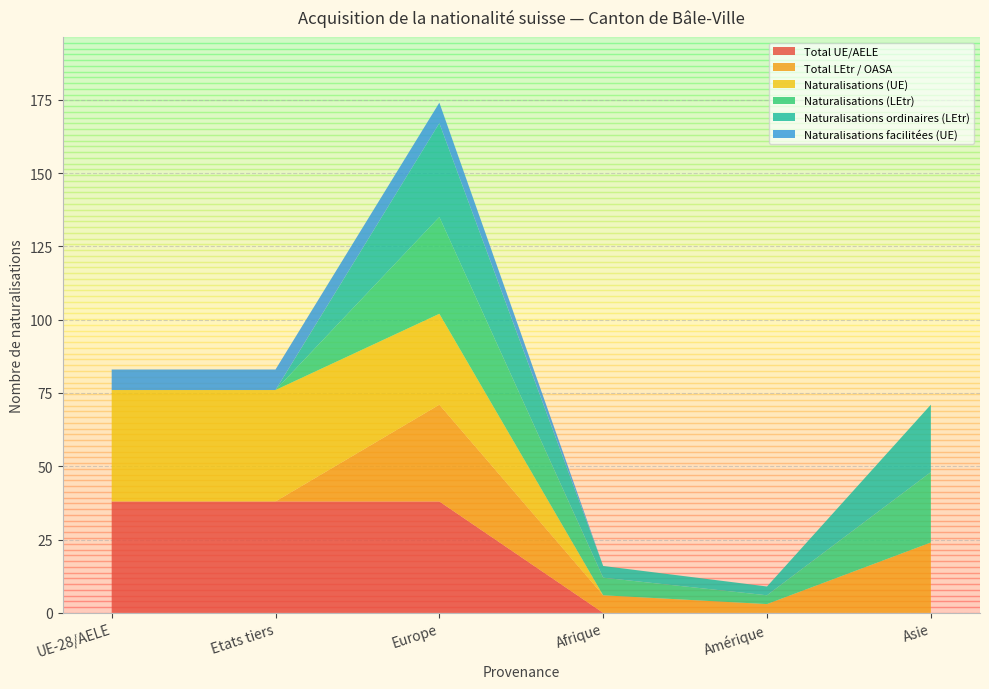

Reading left to right, extract all data points from this chart.

Total LEtr / OASA: 0	0	33	6	3	24
Total UE/AELE: 38	38	38	0	0	0
Naturalisations (LEtr): 0	0	33	6	3	24
Naturalisations ordinaires (LEtr): 0	0	32	4	3	23
Naturalisations (UE): 38	38	31	0	0	0
Naturalisations facilitées (UE): 7	7	7	0	0	0